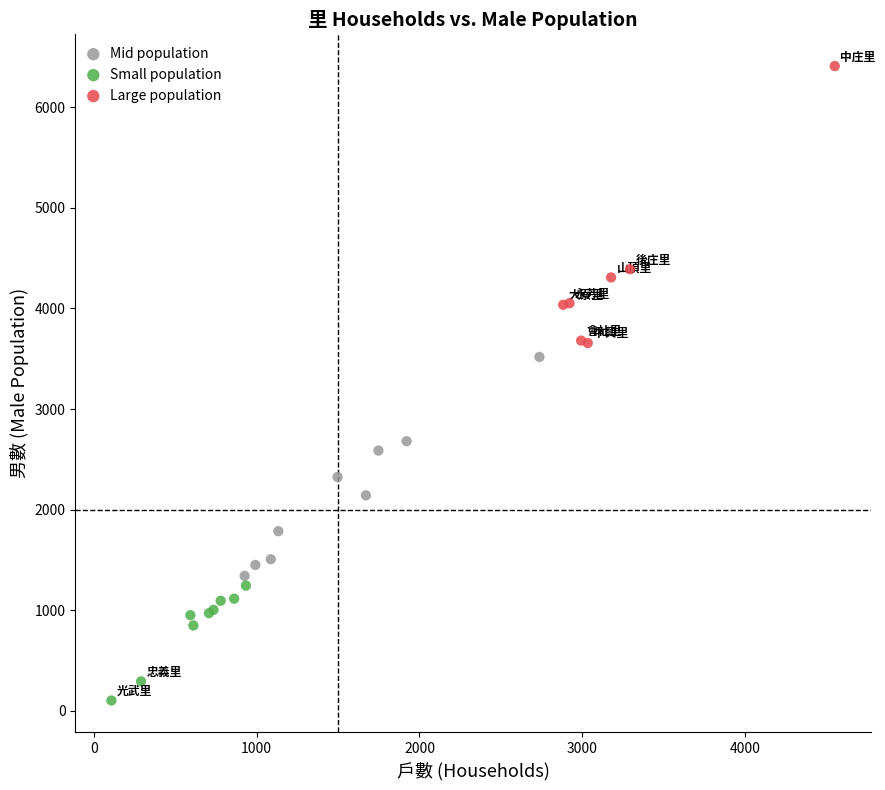

Which series contains the lowest Y value?

Small population